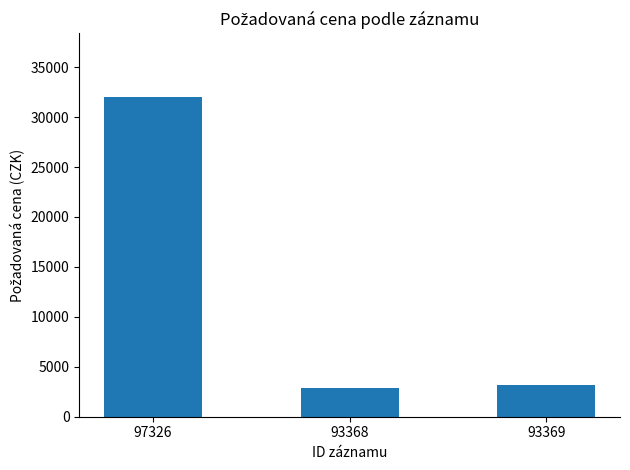

What is the average value?

12677